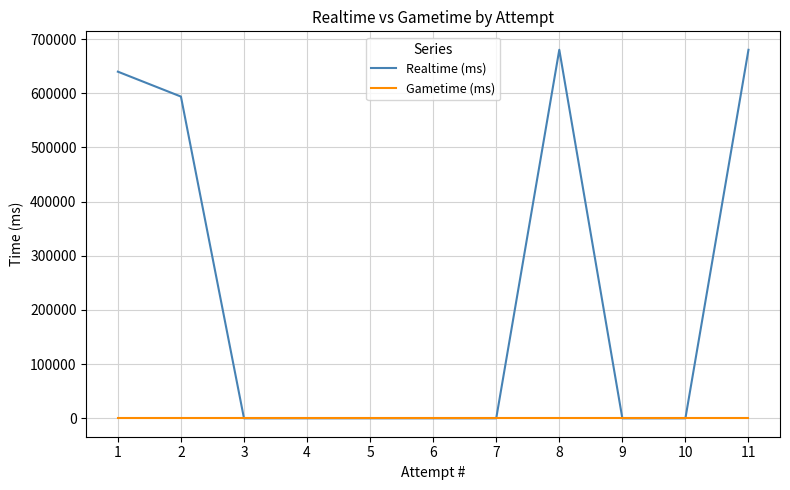

What are all the series names shown in the legend?

Realtime (ms), Gametime (ms)